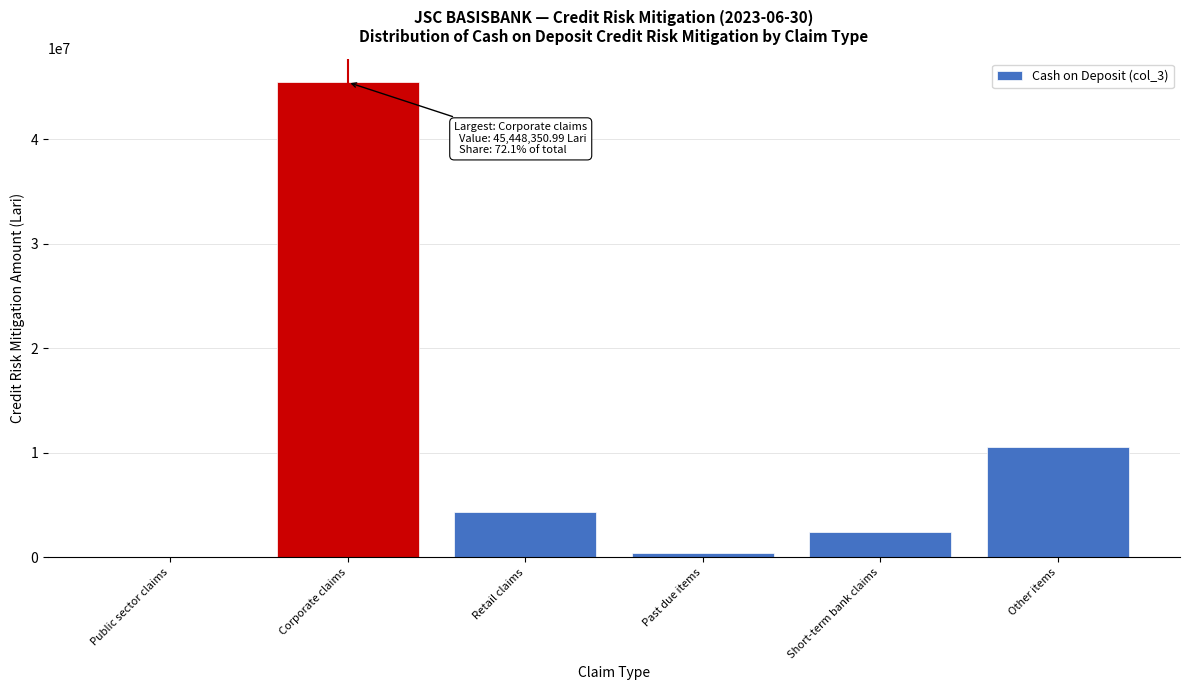

Reading left to right, what are all the values shown in this chart?

Public sector claims=18.2	Corporate claims=45448351.0	Retail claims=4298231.3	Past due items=367182.4	Short-term bank claims=2407681.9	Other items=10553925.5